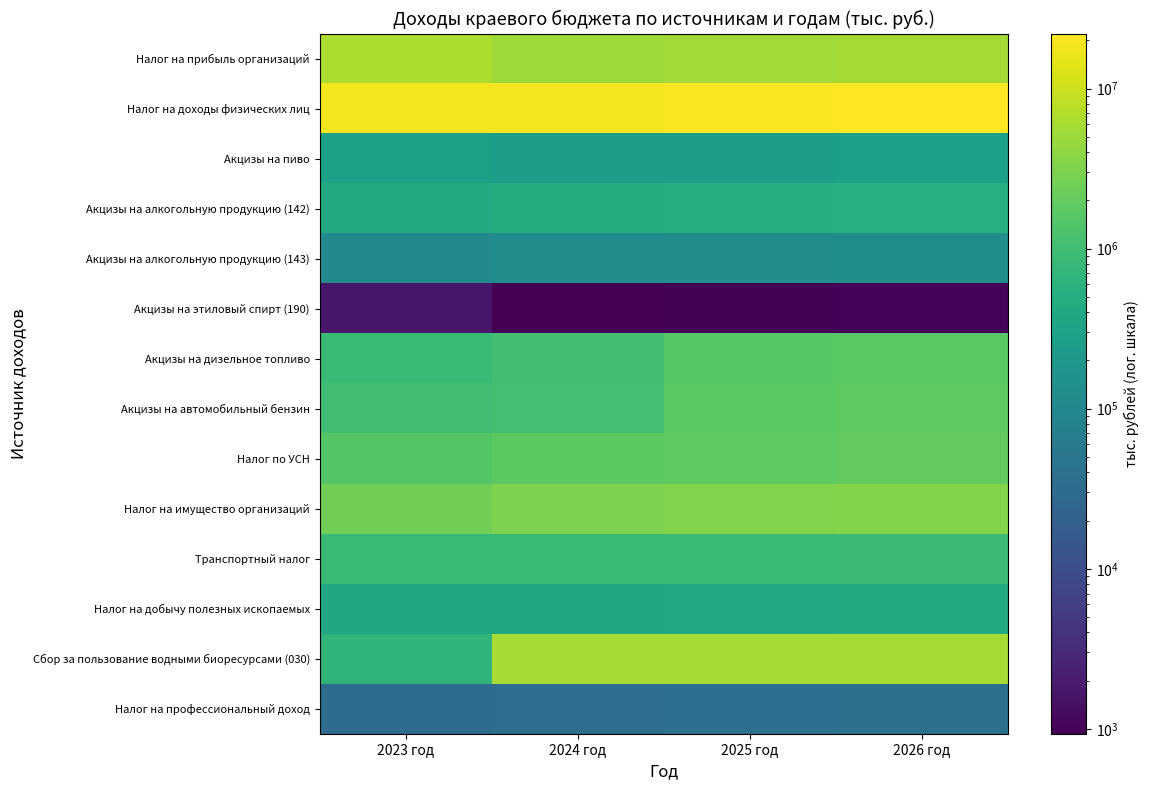

What is the spread (max minus min) of values at 2026 год?

22033545.7